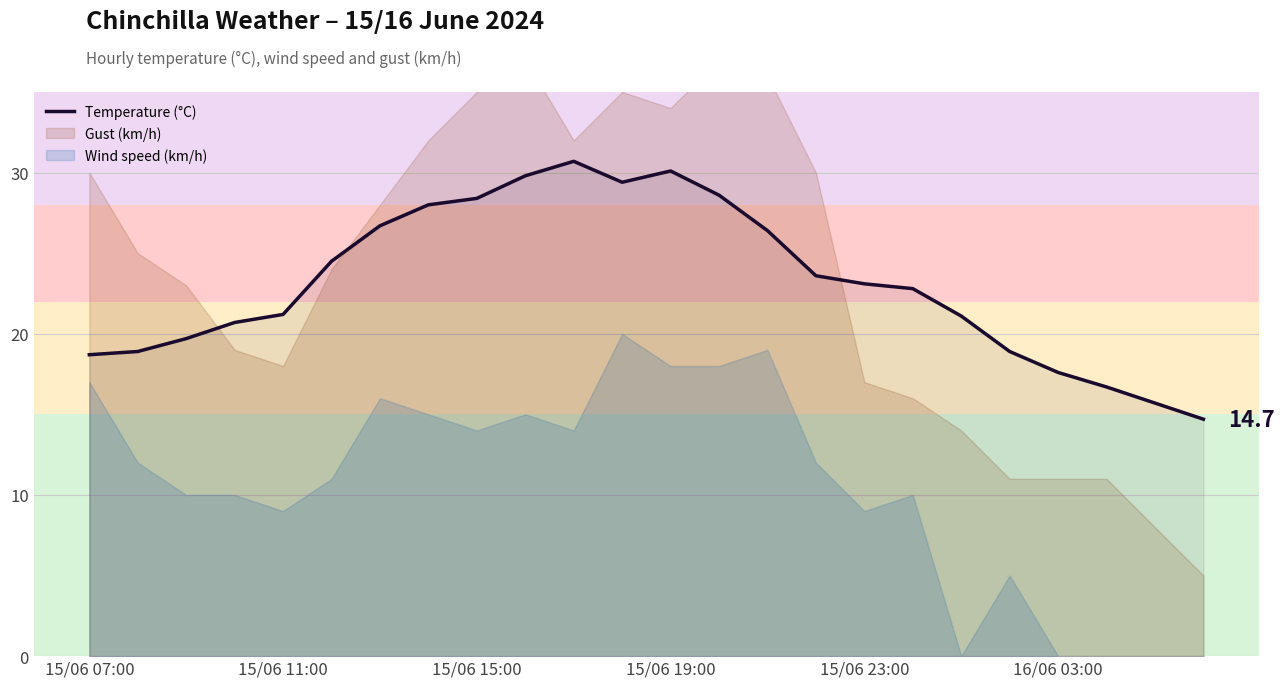

Where is the first local maximum?

10